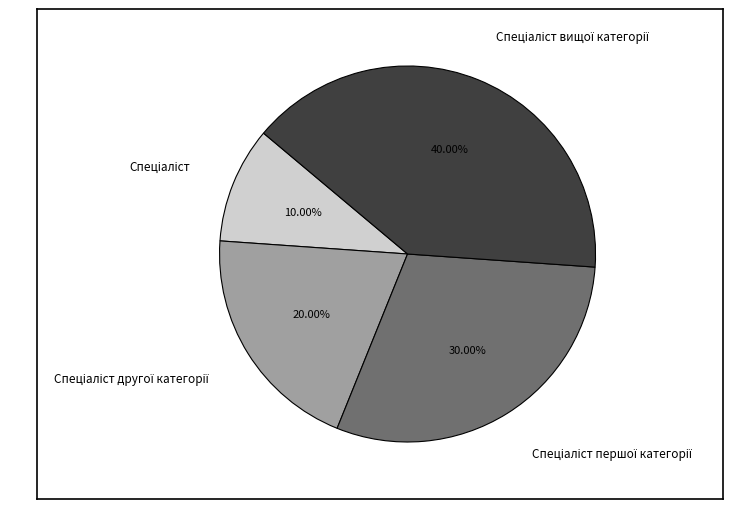

Is there any slice that represents more than half of the pie?

No